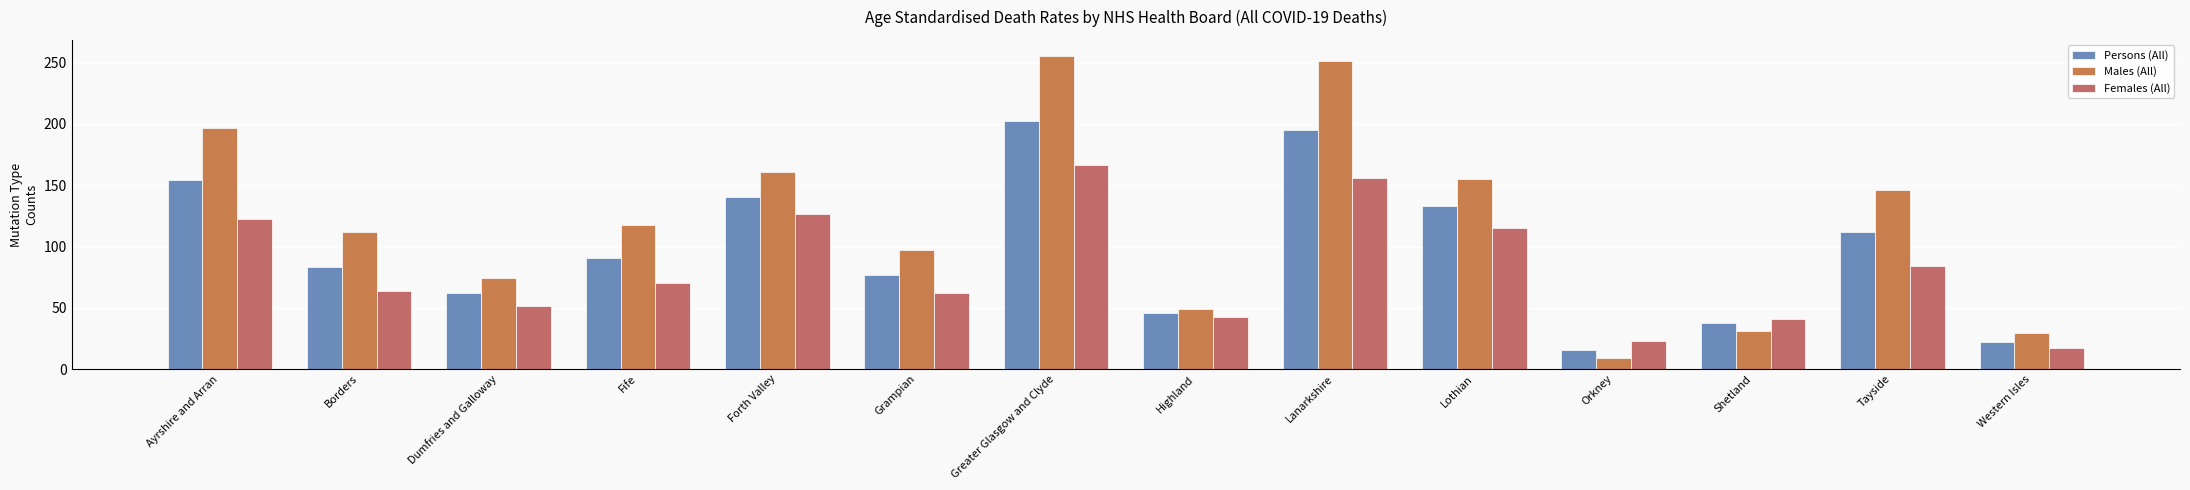

At Lothian, list the series in order from smallest to largest.

Females (All), Persons (All), Males (All)